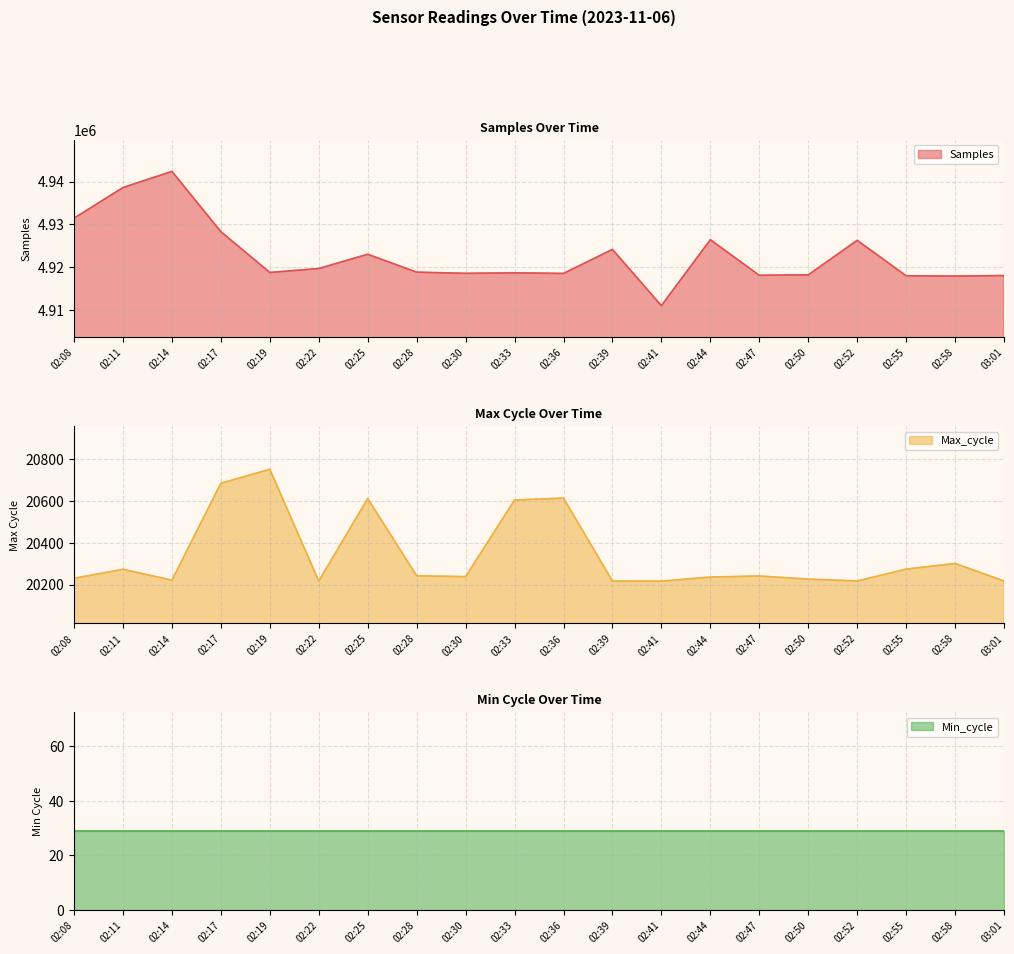

Between 02:25 and 02:33, which series saw the biggest shift?

Samples